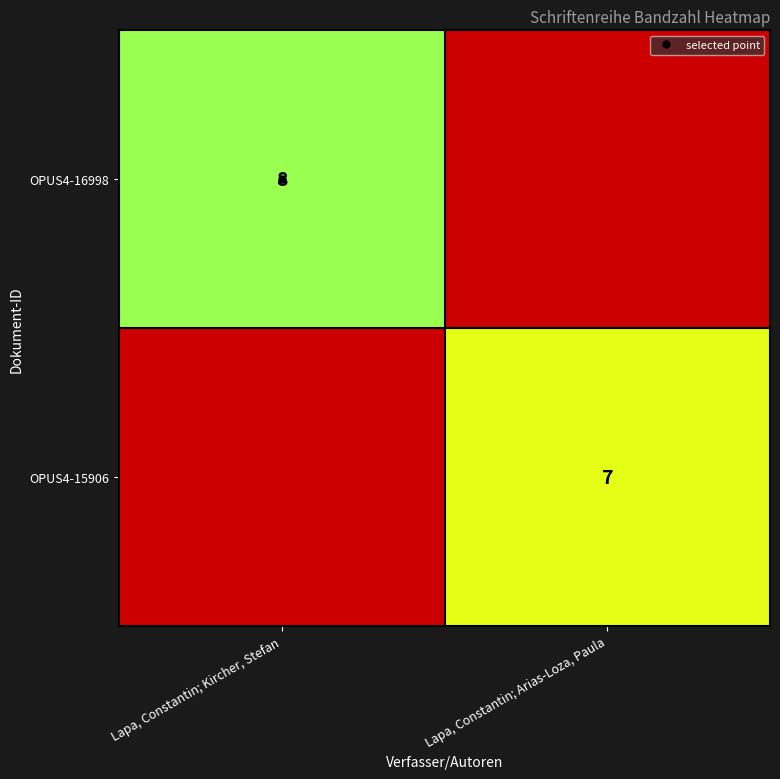

At how many categories does at least one series exceed 7?

1